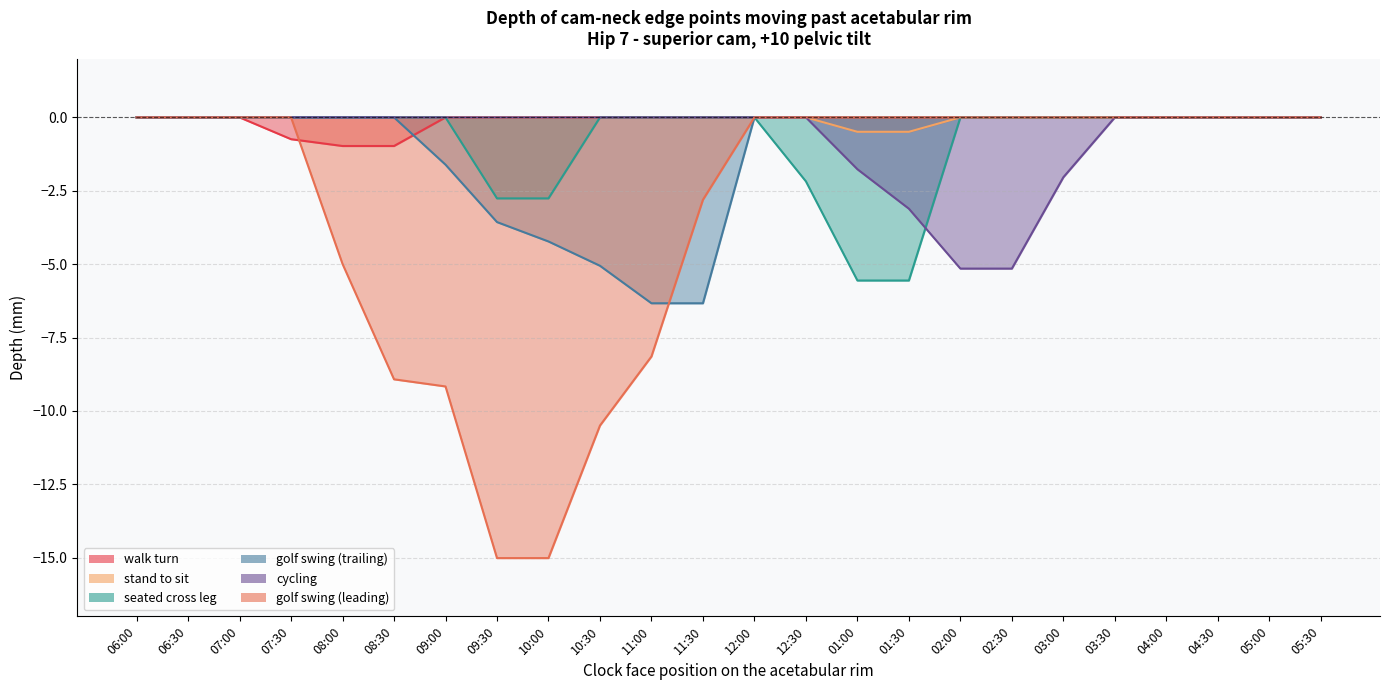

Reading left to right, transcribe all the data shown in this chart.

walk turn: 06:00=0.0	06:30=0.0	07:00=0.0	07:30=-0.7	08:00=-1.0	08:30=-1.0	09:00=0.0	09:30=0.0	10:00=0.0	10:30=0.0	11:00=0.0	11:30=0.0	12:00=0.0	12:30=0.0	01:00=0.0	01:30=0.0	02:00=0.0	02:30=0.0	03:00=0.0	03:30=0.0	04:00=0.0	04:30=0.0	05:00=0.0	05:30=0.0
stand to sit: 06:00=0.0	06:30=0.0	07:00=0.0	07:30=0.0	08:00=0.0	08:30=0.0	09:00=0.0	09:30=0.0	10:00=0.0	10:30=0.0	11:00=0.0	11:30=0.0	12:00=0.0	12:30=0.0	01:00=-0.5	01:30=-0.5	02:00=0.0	02:30=0.0	03:00=0.0	03:30=0.0	04:00=0.0	04:30=0.0	05:00=0.0	05:30=0.0
seated cross leg: 06:00=0.0	06:30=0.0	07:00=0.0	07:30=0.0	08:00=0.0	08:30=0.0	09:00=0.0	09:30=-2.8	10:00=-2.8	10:30=0.0	11:00=0.0	11:30=0.0	12:00=0.0	12:30=-2.2	01:00=-5.6	01:30=-5.6	02:00=0.0	02:30=0.0	03:00=0.0	03:30=0.0	04:00=0.0	04:30=0.0	05:00=0.0	05:30=0.0
golf swing (trailing): 06:00=0.0	06:30=0.0	07:00=0.0	07:30=0.0	08:00=0.0	08:30=0.0	09:00=-1.6	09:30=-3.6	10:00=-4.2	10:30=-5.1	11:00=-6.3	11:30=-6.3	12:00=0.0	12:30=0.0	01:00=0.0	01:30=0.0	02:00=0.0	02:30=0.0	03:00=0.0	03:30=0.0	04:00=0.0	04:30=0.0	05:00=0.0	05:30=0.0
cycling: 06:00=0.0	06:30=0.0	07:00=0.0	07:30=0.0	08:00=0.0	08:30=0.0	09:00=0.0	09:30=0.0	10:00=0.0	10:30=0.0	11:00=0.0	11:30=0.0	12:00=0.0	12:30=0.0	01:00=-1.8	01:30=-3.1	02:00=-5.2	02:30=-5.2	03:00=-2.0	03:30=0.0	04:00=0.0	04:30=0.0	05:00=0.0	05:30=0.0
golf swing (leading): 06:00=0.0	06:30=0.0	07:00=0.0	07:30=0.0	08:00=-5.0	08:30=-8.9	09:00=-9.2	09:30=-15.0	10:00=-15.0	10:30=-10.5	11:00=-8.1	11:30=-2.8	12:00=0.0	12:30=0.0	01:00=0.0	01:30=0.0	02:00=0.0	02:30=0.0	03:00=0.0	03:30=0.0	04:00=0.0	04:30=0.0	05:00=0.0	05:30=0.0